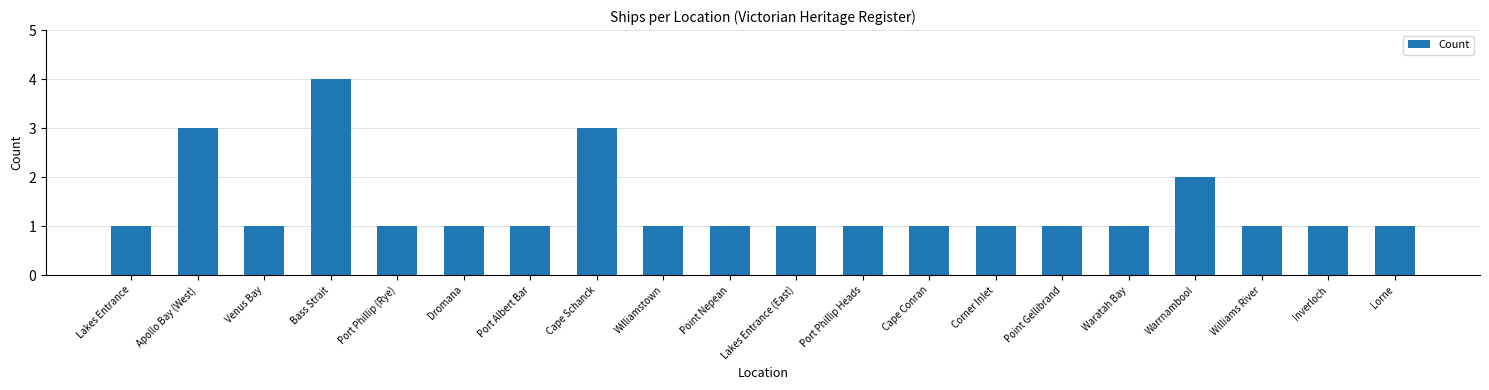

Read the value at Waratah Bay.

1